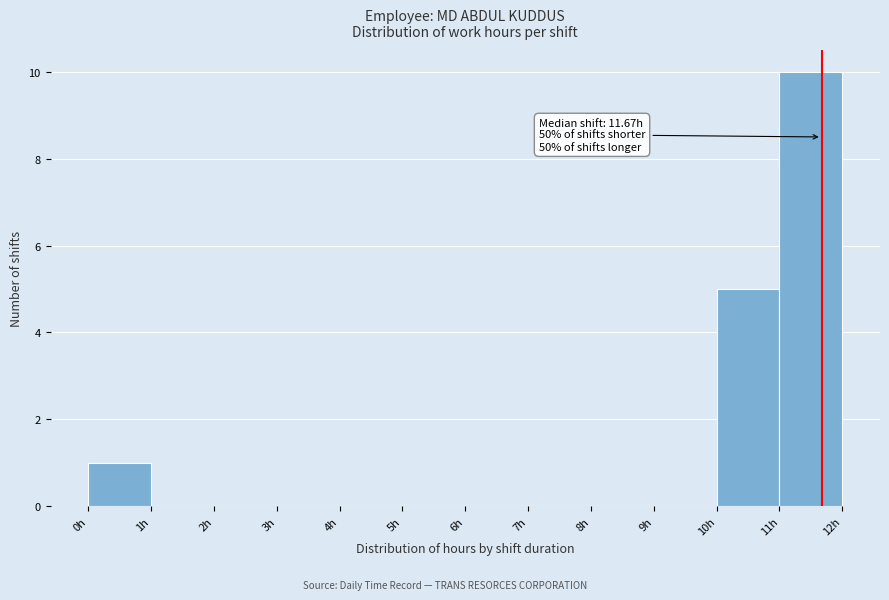

Over which range of the x-axis is the bar tallest?

11 to 12